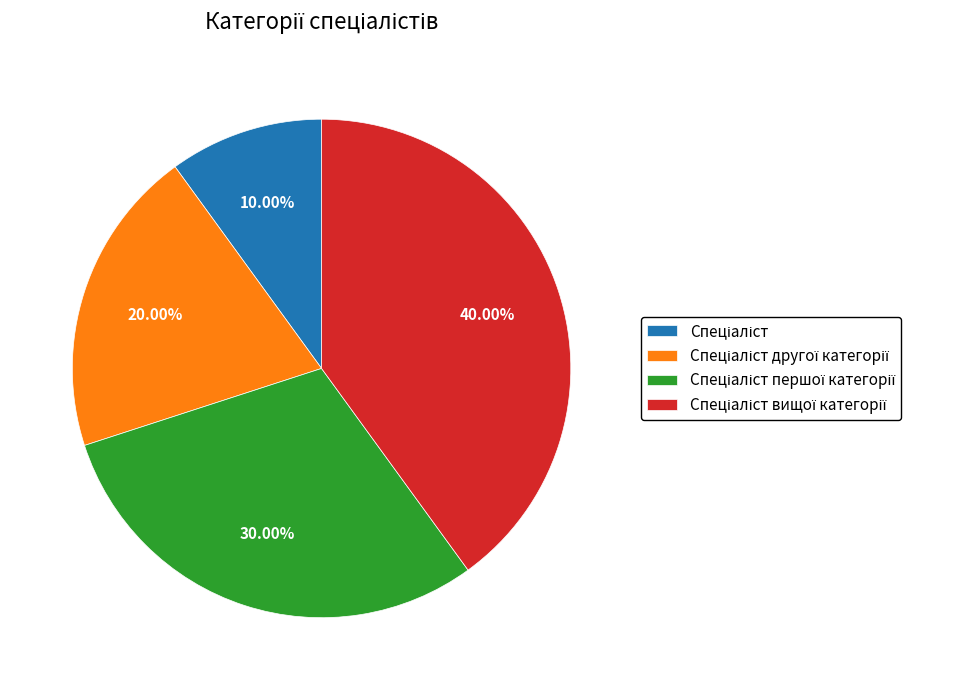

Is there a majority slice in this chart?

No